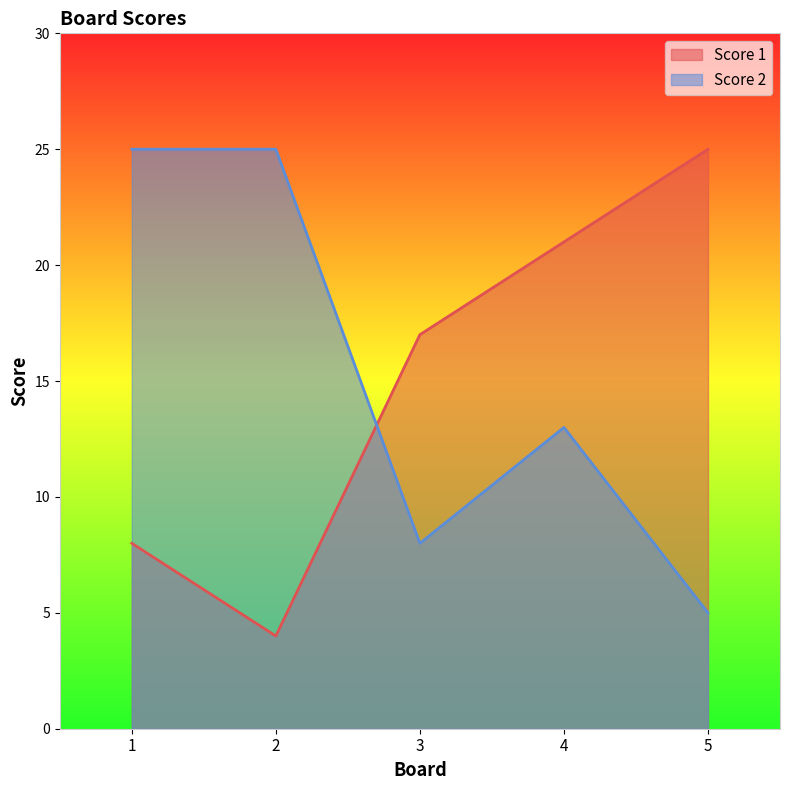

Which series has the largest range (max minus min)?

Score 1